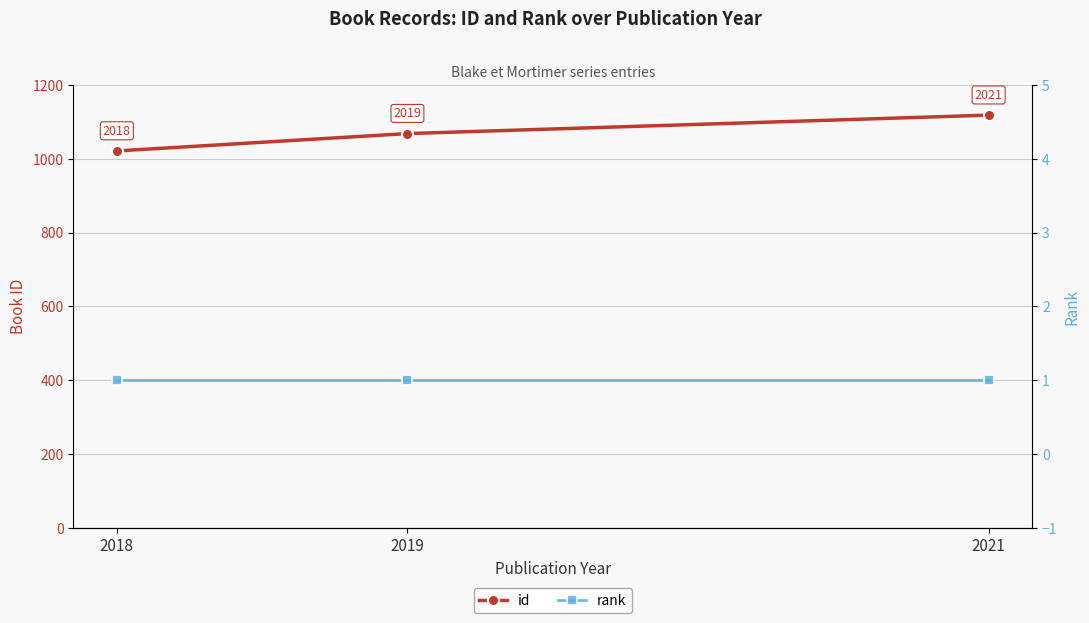

What is the average value of the rank series?

1